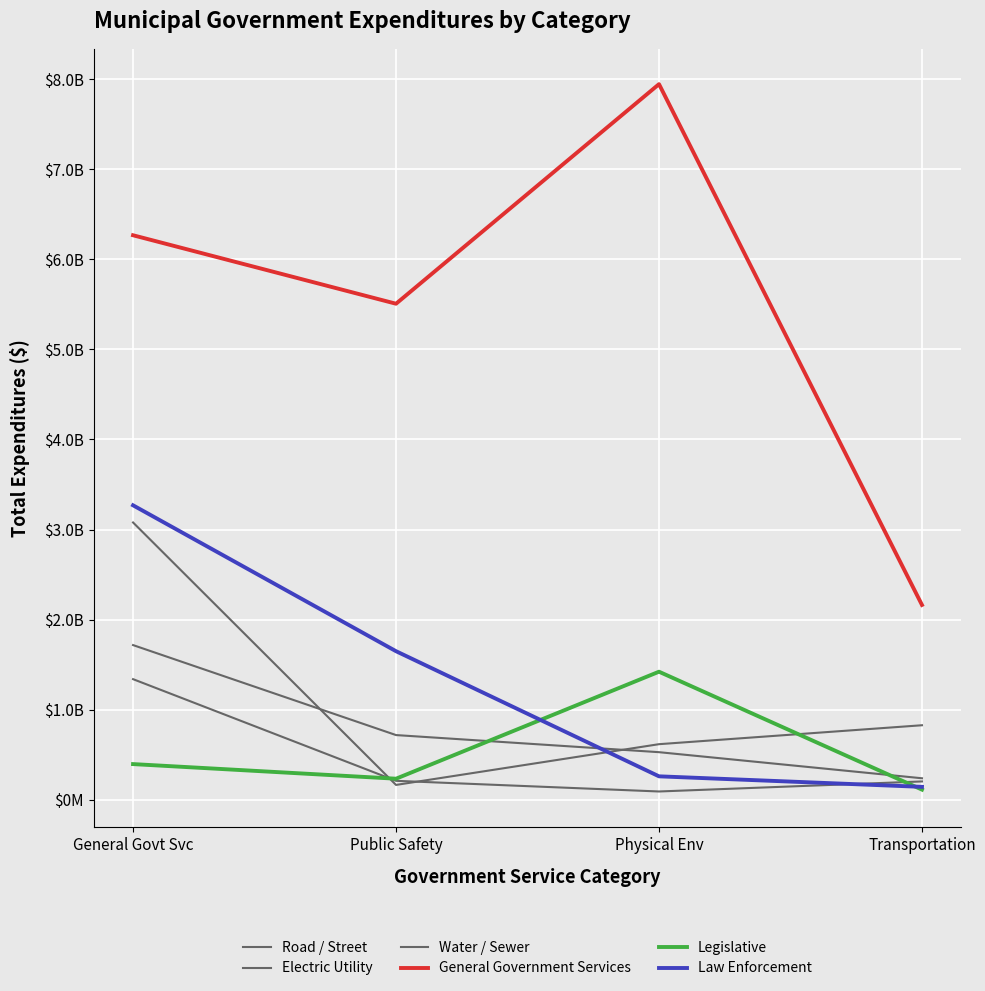

Does the chart have visible grid lines?

Yes